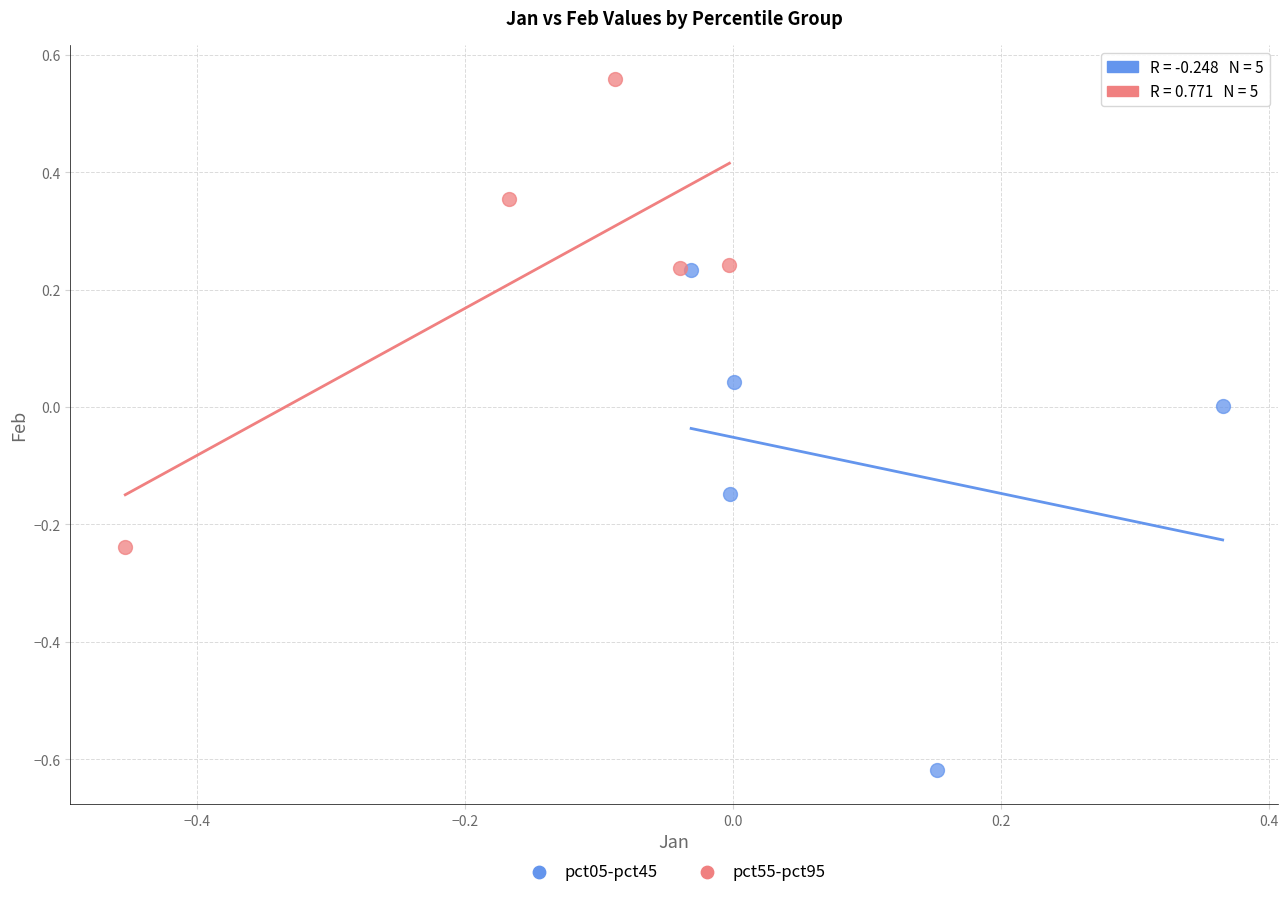

Which series contains the lowest Y value?

pct05-pct45